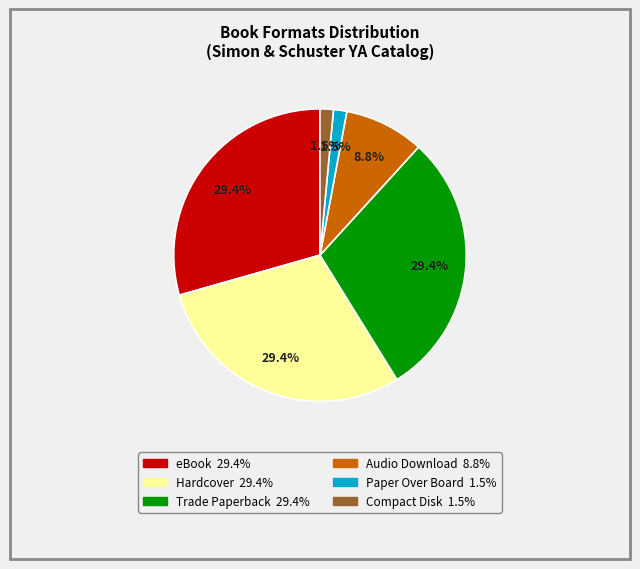

To the nearest percent, what is the difference between the largest and smallest slice percentages?

28%